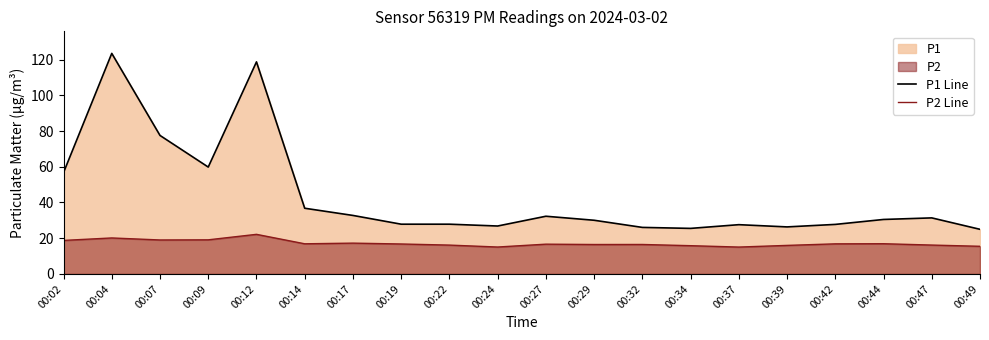

Rank the series at 00:22 from lowest to highest value.

P2 Line, P1 Line